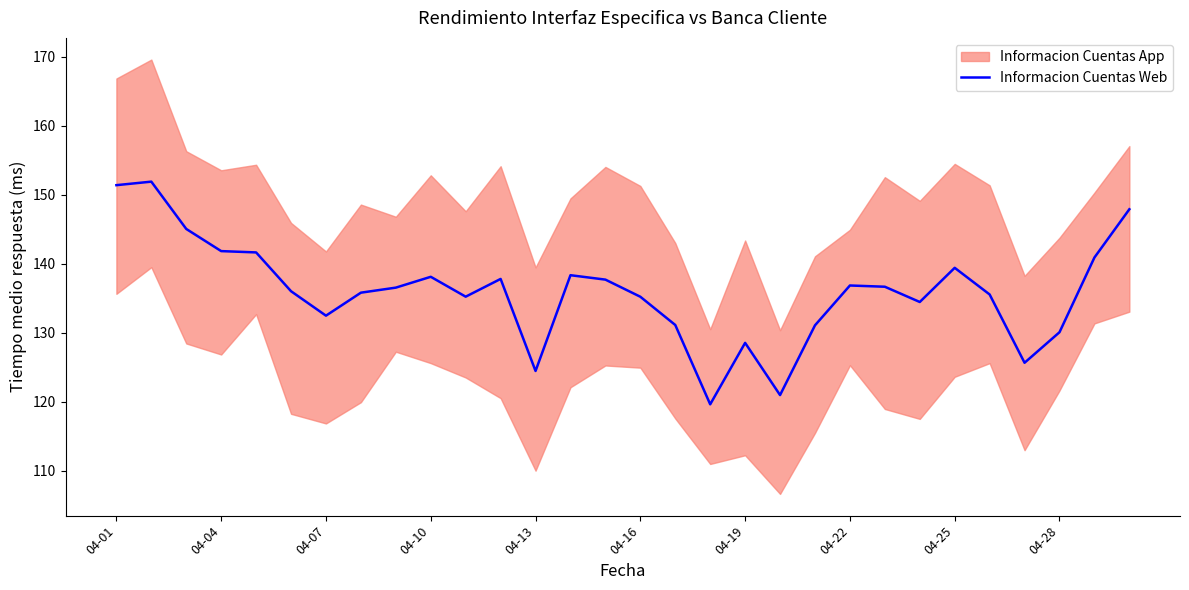

The Informacion Cuentas Web series shows 130.1 at 04-28. True or false?

True